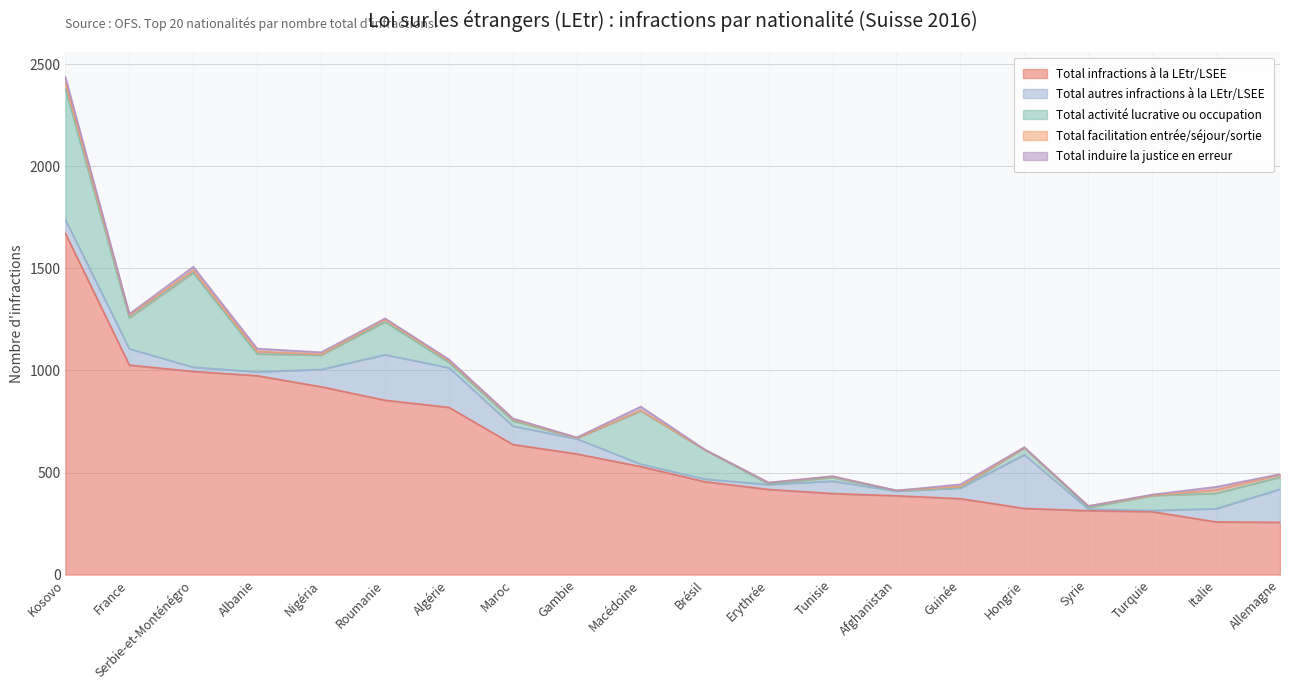

Reading left to right, transcribe all the data shown in this chart.

Total infractions à la LEtr/LSEE: Kosovo=1671	France=1026	Serbie-et-Monténégro=995	Albanie=974	Nigéria=920	Roumanie=854	Algérie=819	Maroc=637	Gambie=591	Macédoine=529	Brésil=455	Erythrée=417	Tunisie=397	Afghanistan=386	Guinée=372	Hongrie=324	Syrie=313	Turquie=308	Italie=258	Allemagne=256
Total autres infractions à la LEtr/LSEE: Kosovo=67	France=80	Serbie-et-Monténégro=21	Albanie=19	Nigéria=85	Roumanie=223	Algérie=194	Maroc=90	Gambie=74	Macédoine=12	Brésil=13	Erythrée=24	Tunisie=61	Afghanistan=23	Guinée=52	Hongrie=263	Syrie=8	Turquie=6	Italie=65	Allemagne=162
Total activité lucrative ou occupation: Kosovo=641	France=152	Serbie-et-Monténégro=462	Albanie=88	Nigéria=70	Roumanie=161	Algérie=26	Maroc=27	Gambie=4	Macédoine=261	Brésil=143	Erythrée=3	Tunisie=18	Afghanistan=2	Guinée=3	Hongrie=34	Syrie=7	Turquie=73	Italie=75	Allemagne=59
Total facilitation entrée/séjour/sortie: Kosovo=28	France=14	Serbie-et-Monténégro=12	Albanie=12	Nigéria=4	Roumanie=12	Algérie=9	Maroc=7	Gambie=0	Macédoine=2	Brésil=1	Erythrée=6	Tunisie=5	Afghanistan=1	Guinée=4	Hongrie=1	Syrie=8	Turquie=1	Italie=17	Allemagne=13
Total induire la justice en erreur: Kosovo=30	France=5	Serbie-et-Monténégro=18	Albanie=14	Nigéria=10	Roumanie=5	Algérie=6	Maroc=4	Gambie=3	Macédoine=19	Brésil=1	Erythrée=1	Tunisie=1	Afghanistan=0	Guinée=11	Hongrie=2	Syrie=0	Turquie=4	Italie=15	Allemagne=2